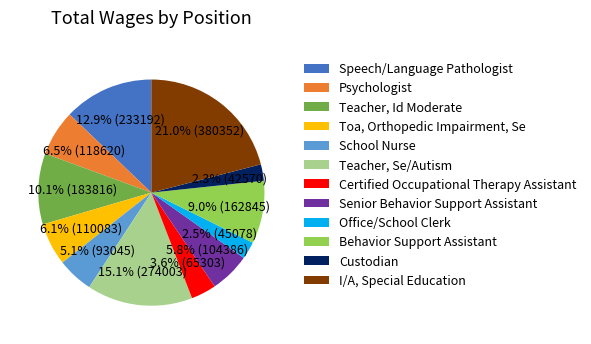

Rank the categories by value from lowest to highest.

Custodian, Office/School Clerk, Certified Occupational Therapy Assistant, School Nurse, Senior Behavior Support Assistant, Toa, Orthopedic Impairment, Se, Psychologist, Behavior Support Assistant, Teacher, Id Moderate, Speech/Language Pathologist, Teacher, Se/Autism, I/A, Special Education